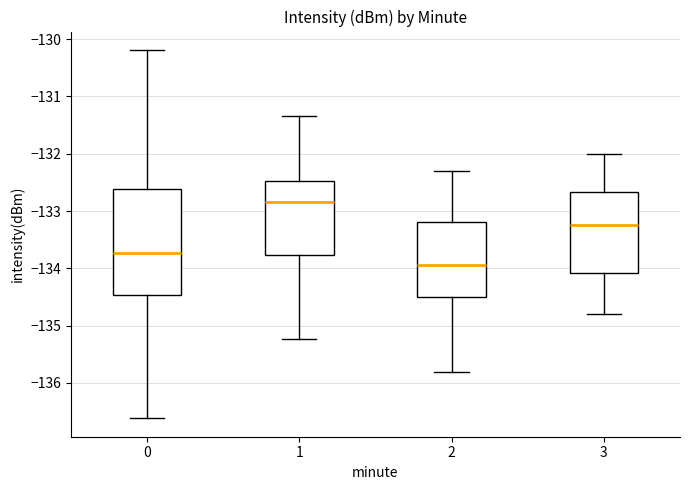

Where does the lower whisker of the box at x = 2 end on the y-axis? The values are not printed on the chart, so give them approximately, as read against the axis.

-135.8